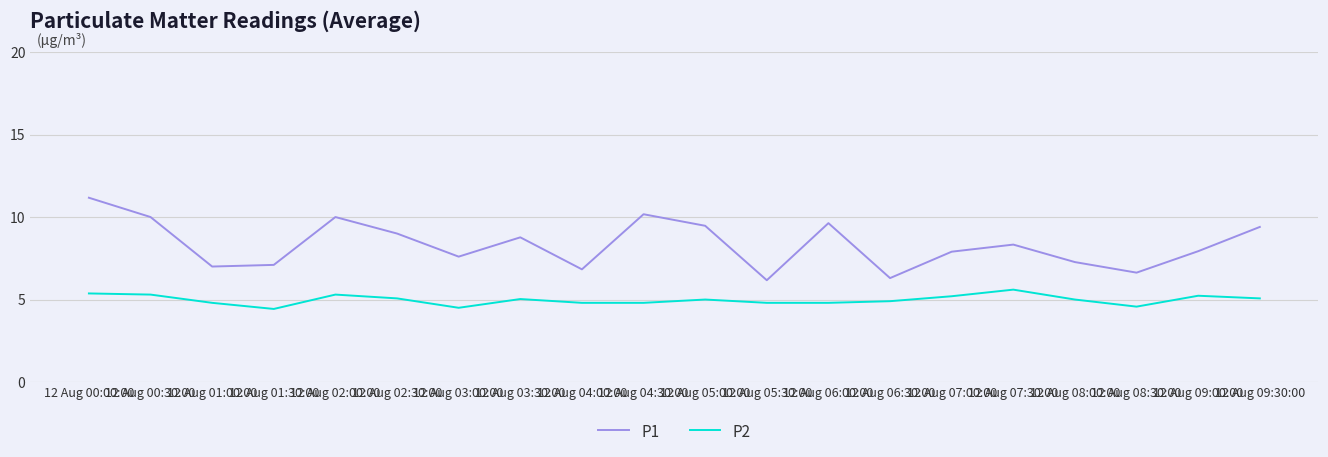

What is the lowest value of the P2 series?

4.4